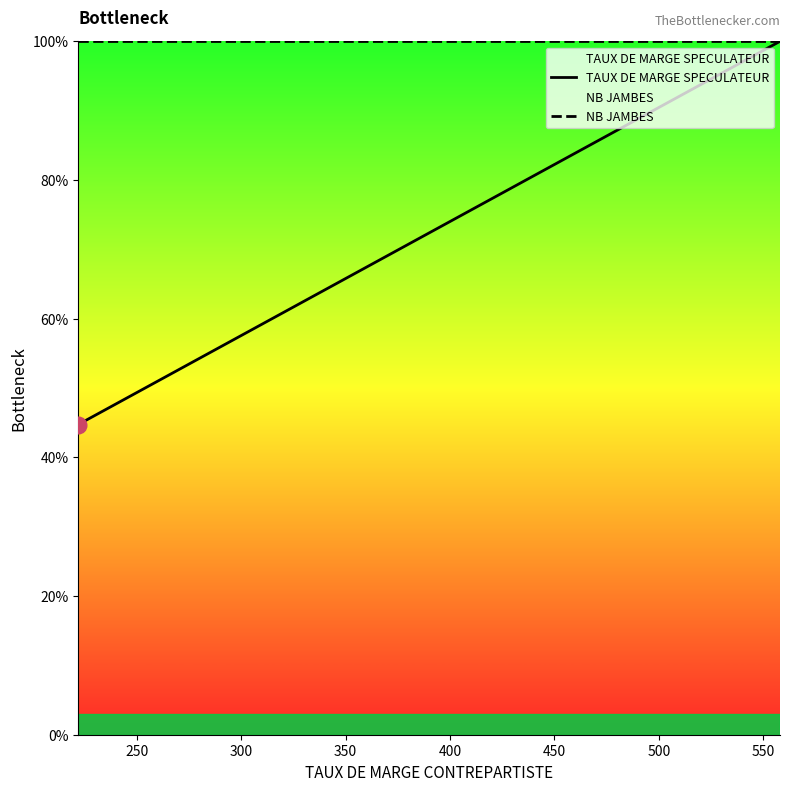

The value of NB JAMBES at 12 is 134.9. True or false?

False